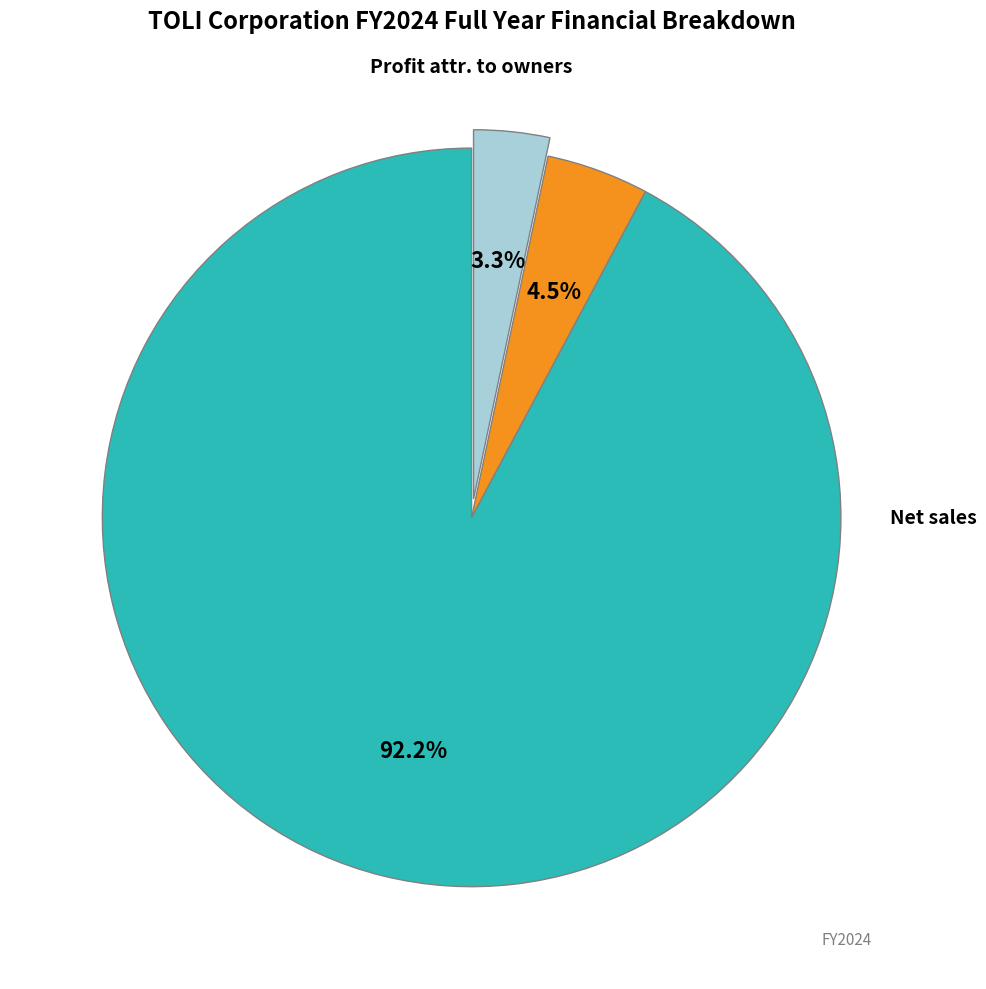

Is there a majority slice in this chart?

Yes